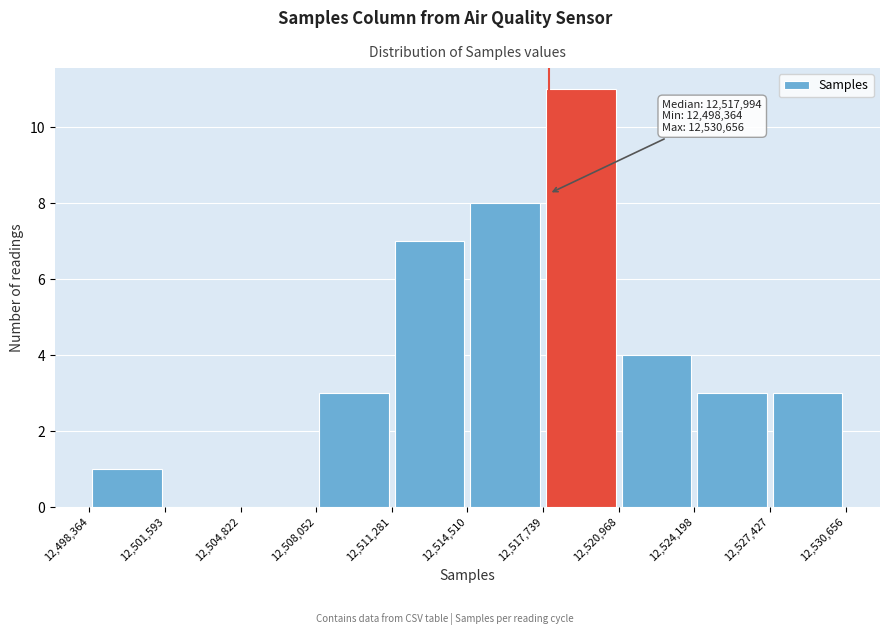

Over which range of the x-axis is the bar tallest?

12,517,739 to 12,520,968